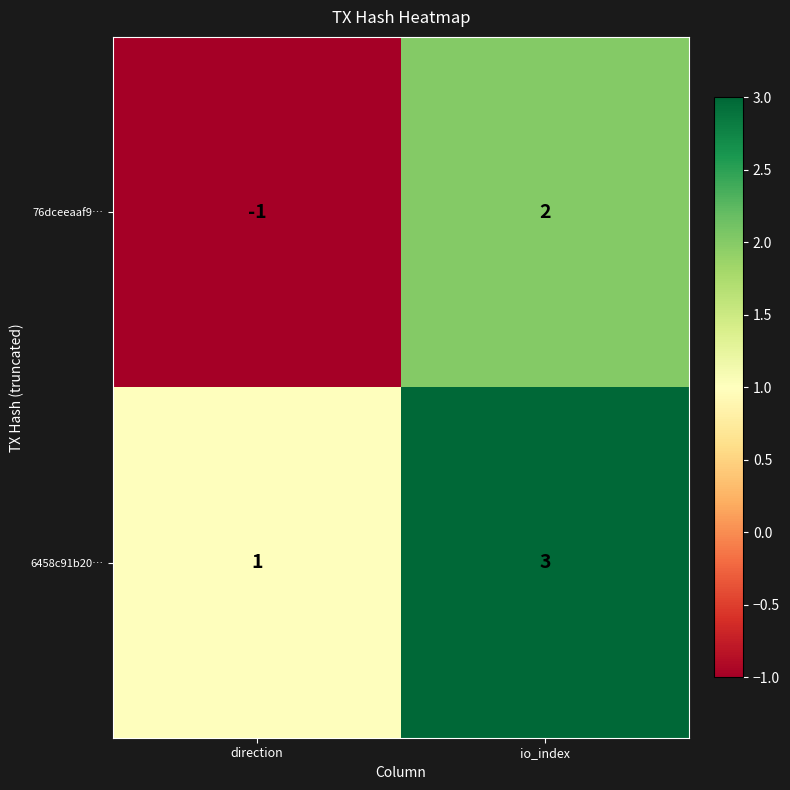

How many series are shown in this chart?

2